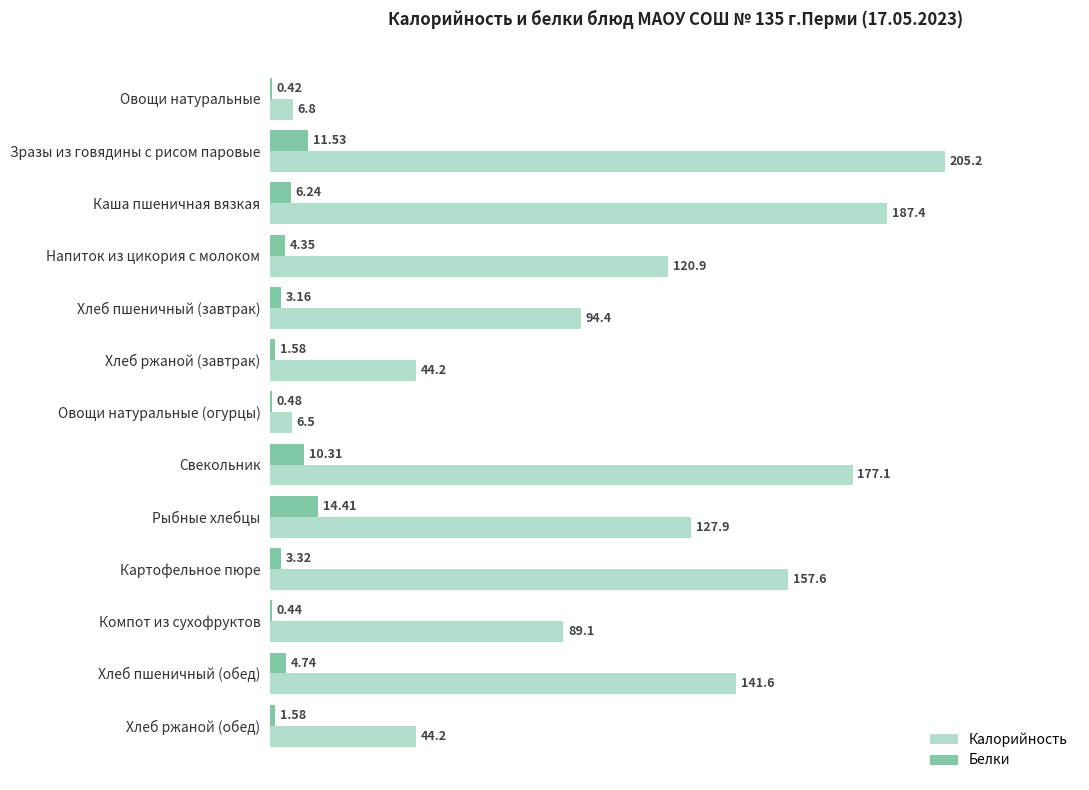

What is the total value across all series at Зразы из говядины с рисом паровые?

216.7